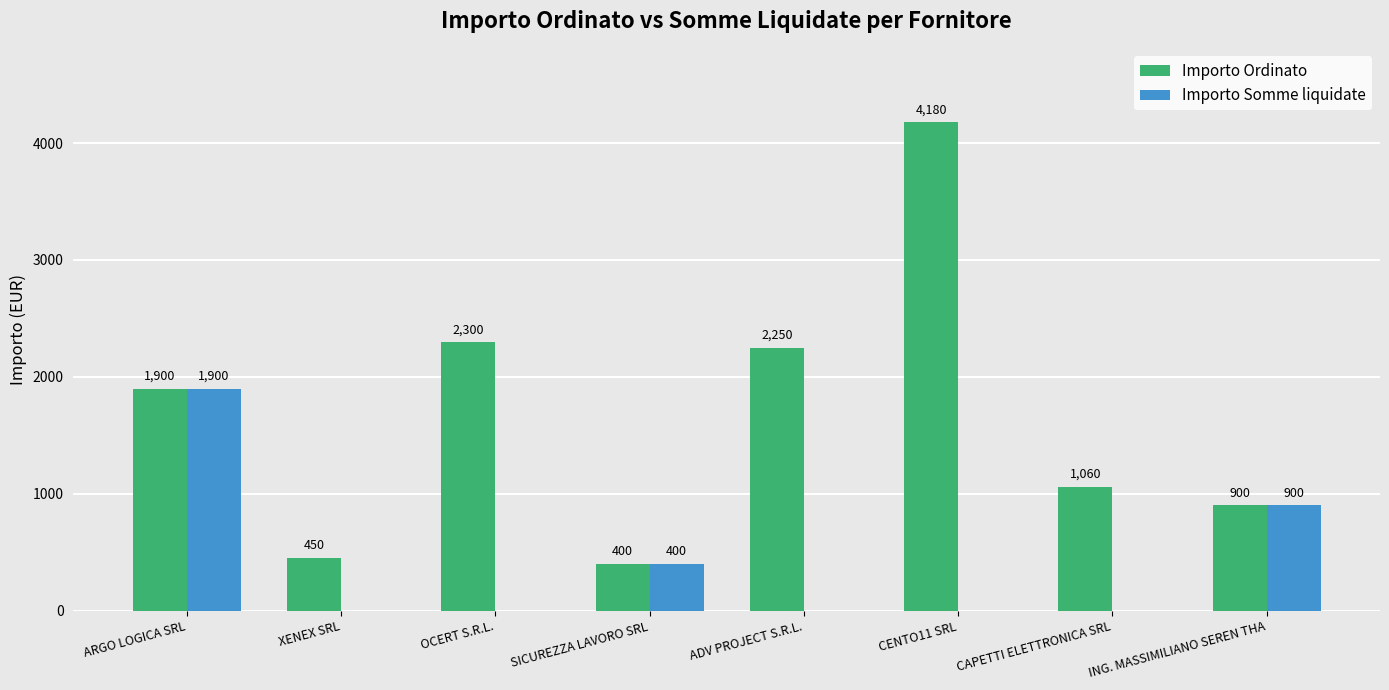

At which label is Importo Somme liquidate closest to 950?

ING. MASSIMILIANO SEREN THA